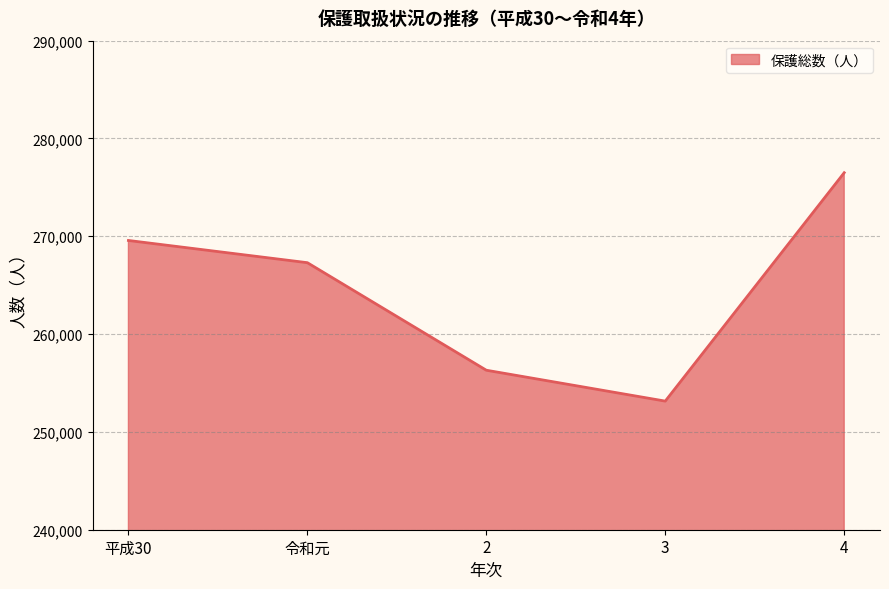

Which category has the highest value across all series?

4